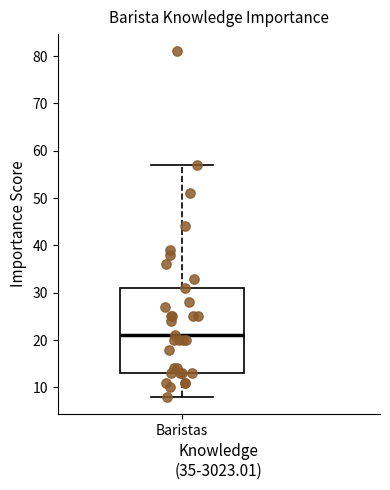

Read this box plot against the y-axis: the position of the median line, the range covered by the box, and the ends of both whiskers. The values are not printed on the chart, so give them approximately, as read against the axis.

median 21, box 13 to 31, whiskers 8 to 57